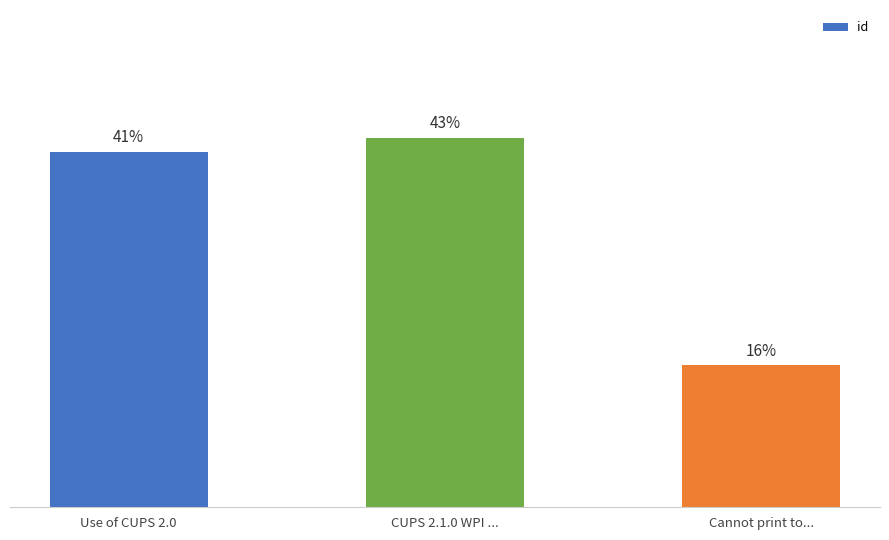

Does the chart contain any negative values?

No